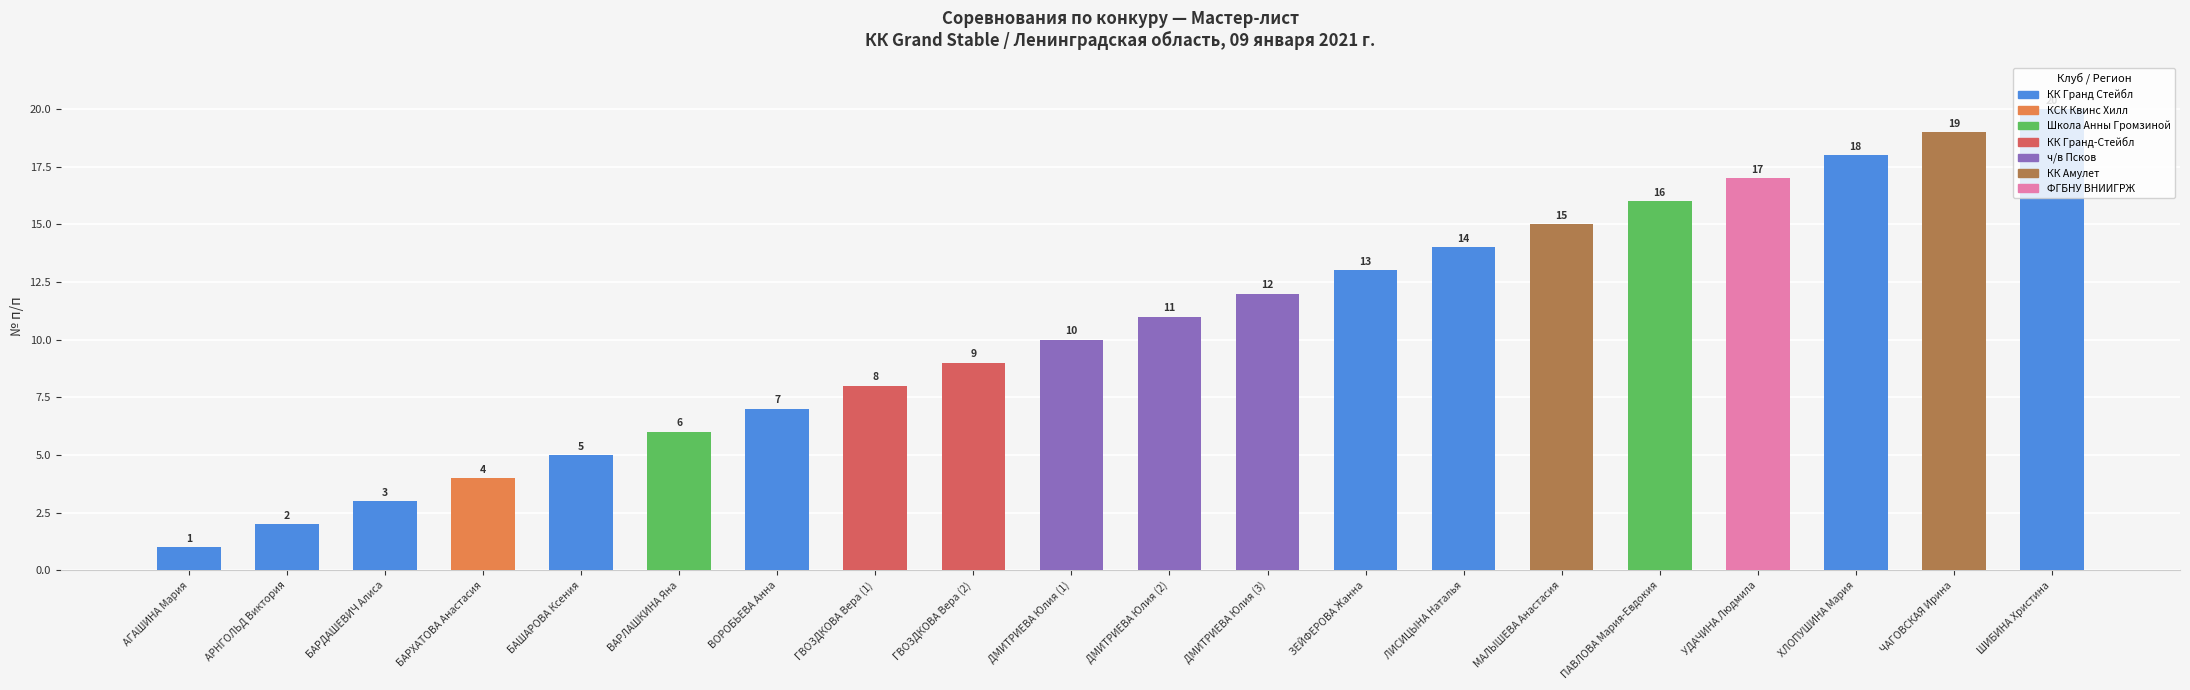

Which category has the highest value across all series?

ШИБИНА Христина